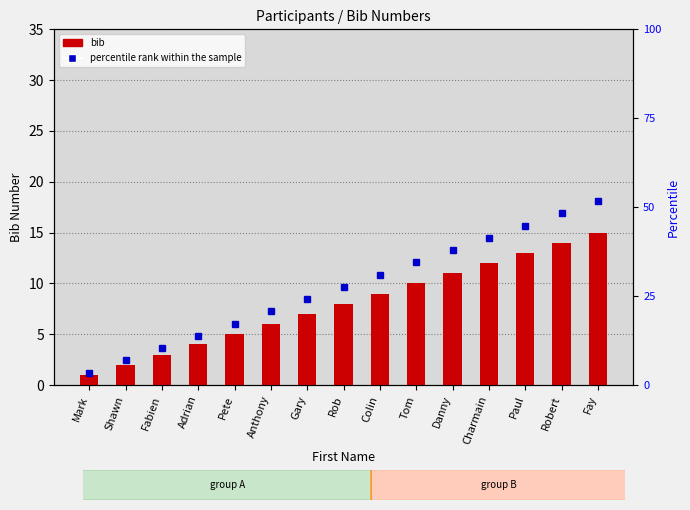

At which label is bib closest to 8?

Rob